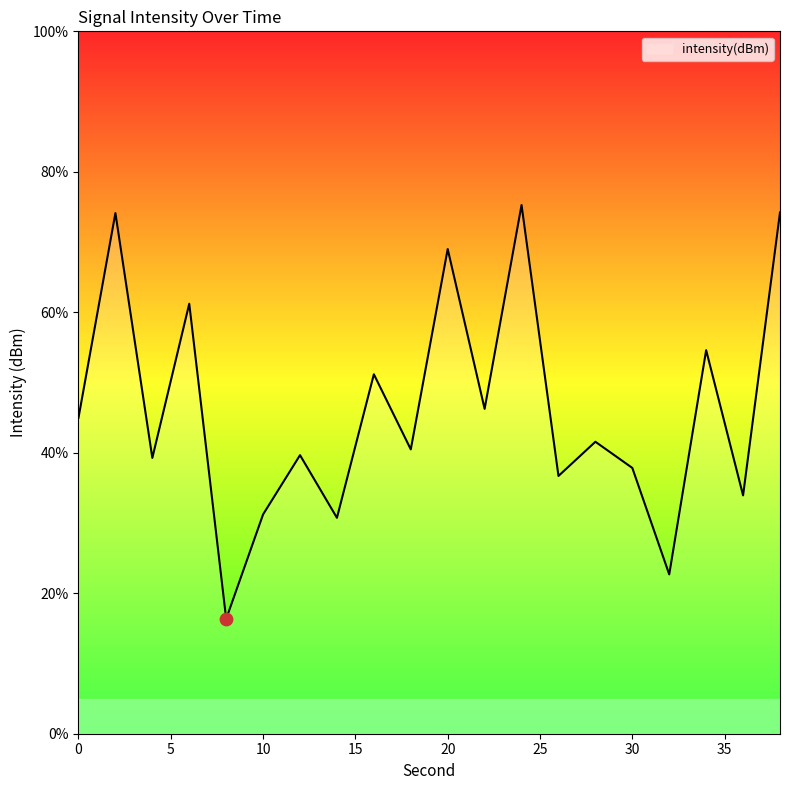

What is the minimum value shown in the chart?

16.3